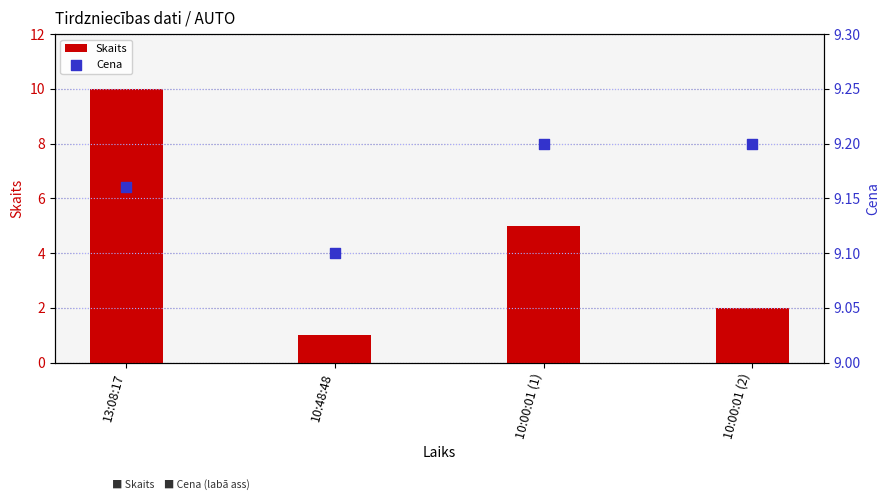

Which series has the widest spread of Y values?

Skaits